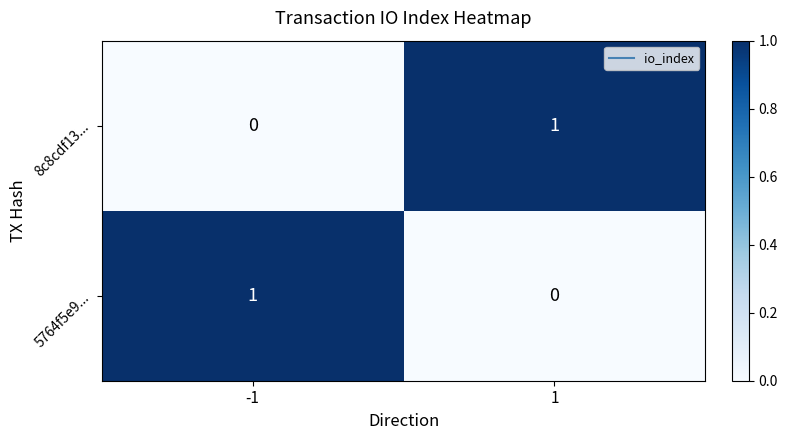

Reading left to right, what are all the values shown in this chart?

8c8cdf13...: 0	1
5764f5e9...: 1	0